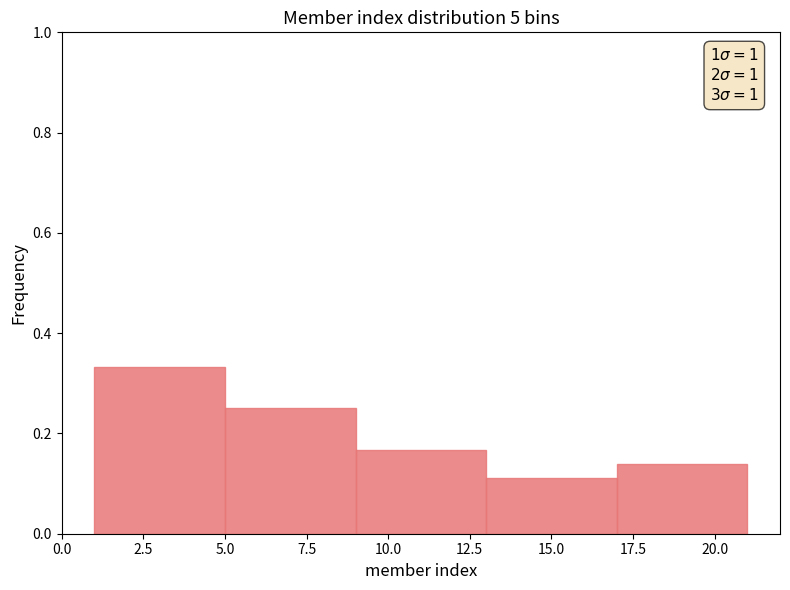

Which range on the x-axis has the tallest bar?

1 to 5